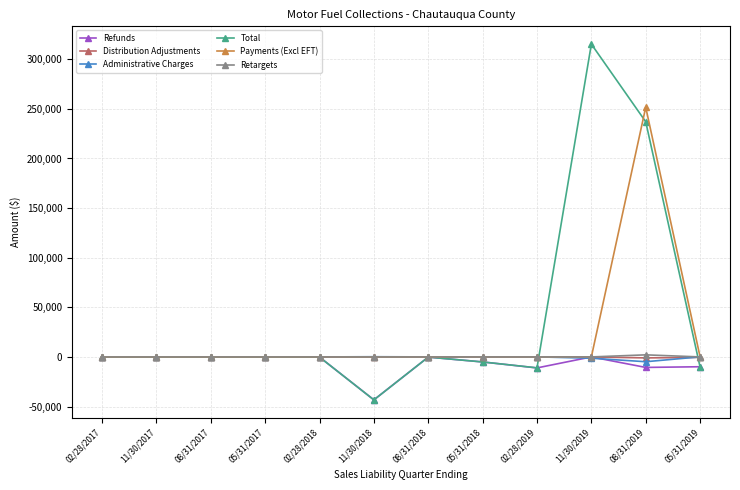

What is the difference between the maximum and minimum values in the Refunds series?

43251.3